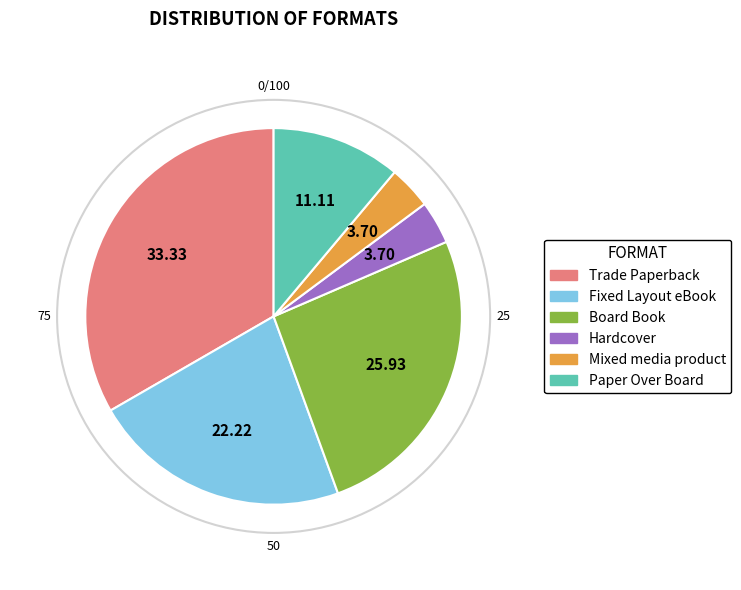

Which slice is the largest?

Trade Paperback